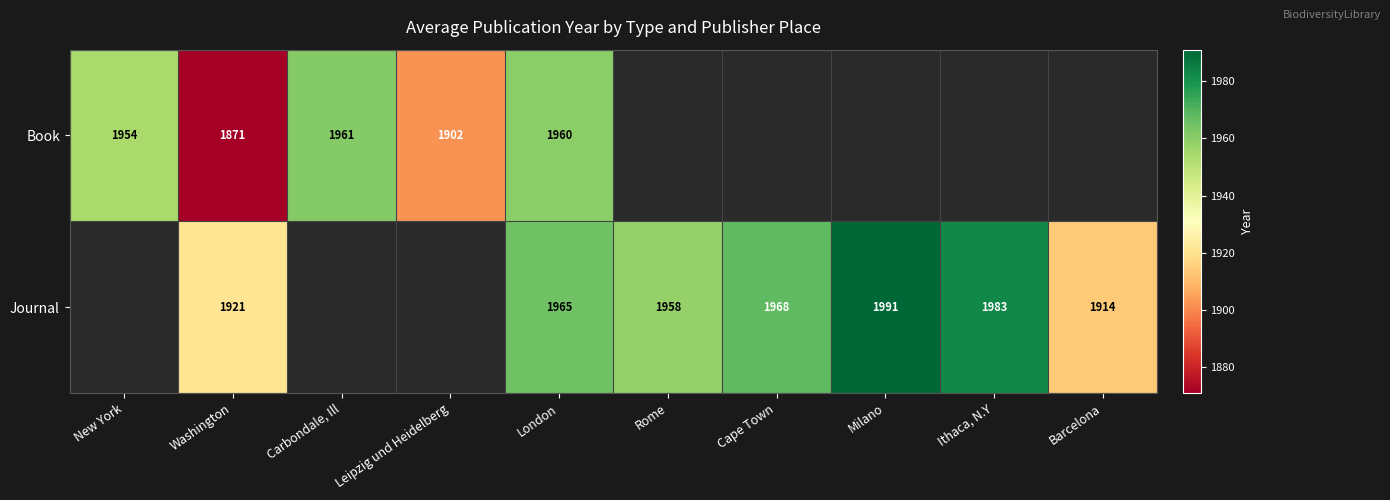

True or false: Book has a value of 1961 at Carbondale, Ill.

True